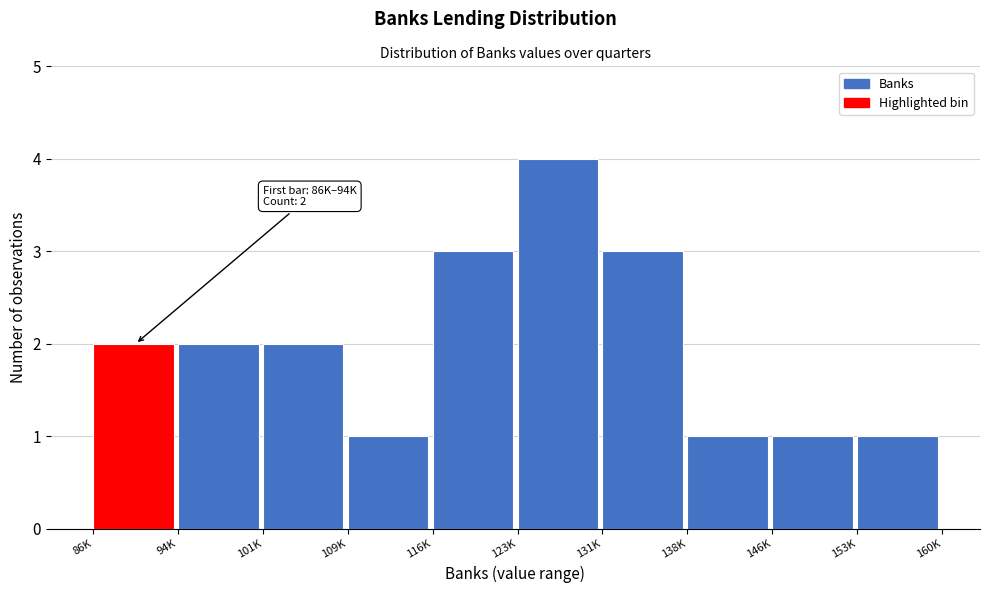

Reading left to right, what are all the values shown in this chart?

2	2	2	1	3	4	3	1	1	1